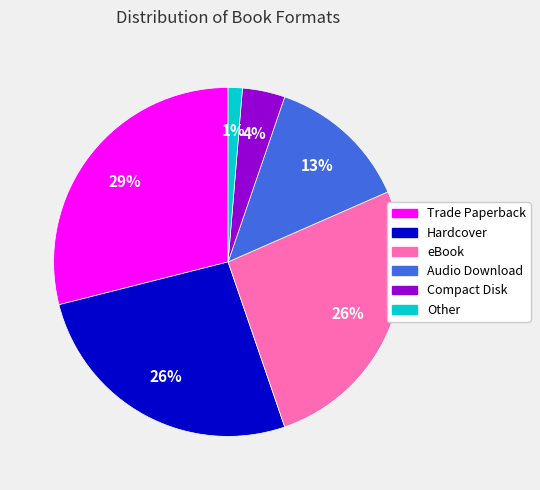

How many slices are in this pie chart?

6